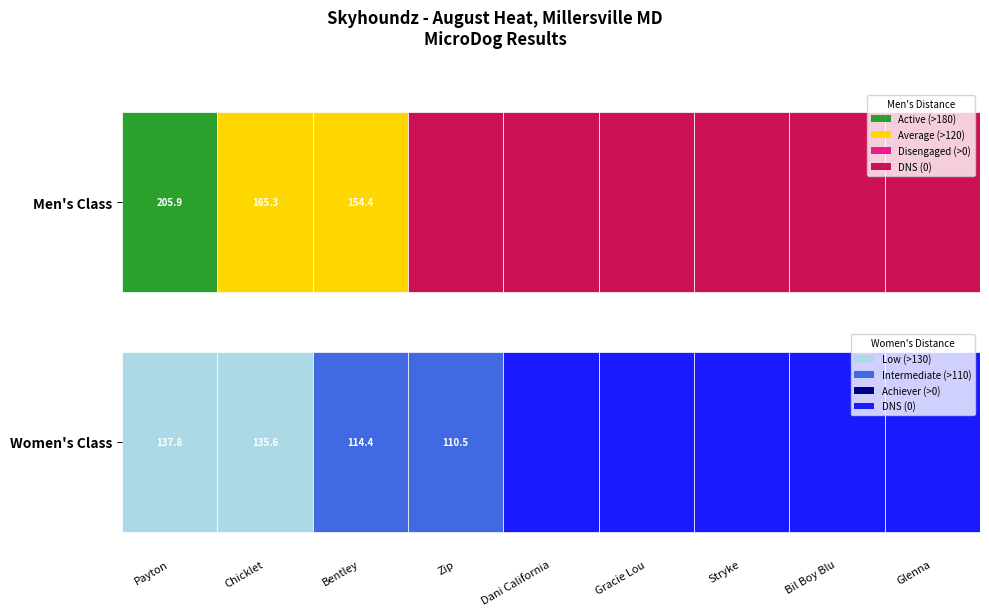

The value of Men's at 6 is 0.0. True or false?

True